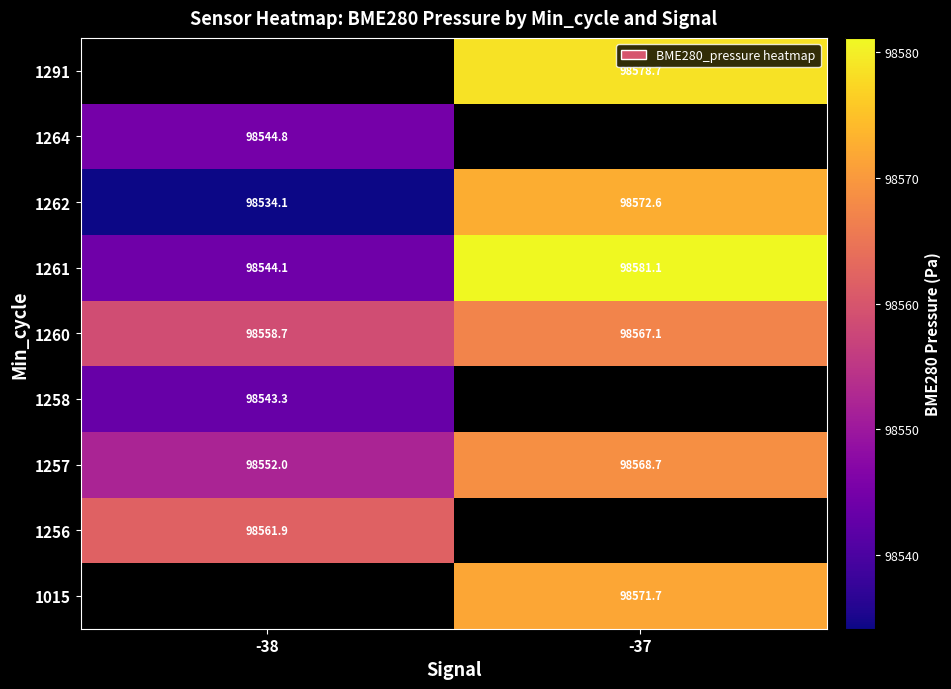

What is the difference between the maximum and minimum values in the 1261 series?

37.0